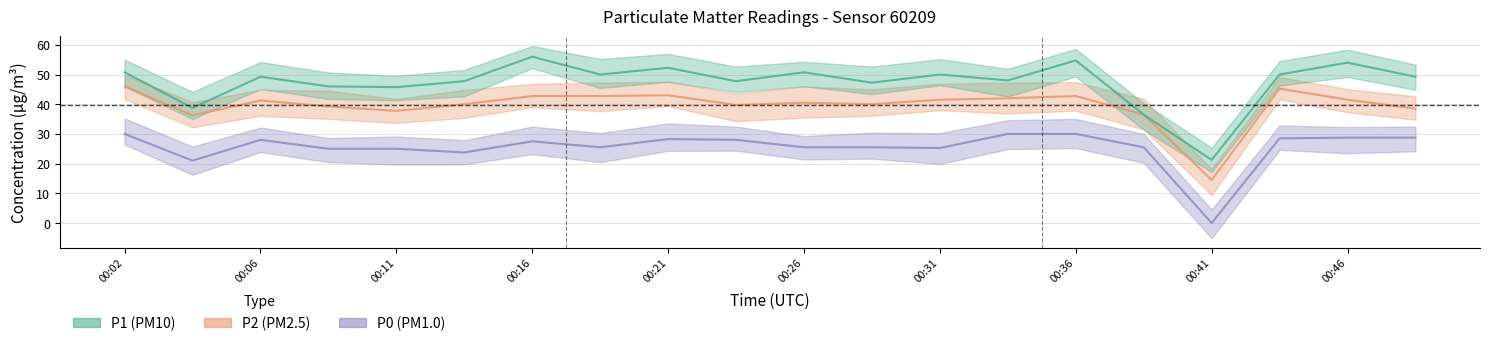

Which series has the largest range (max minus min)?

P1